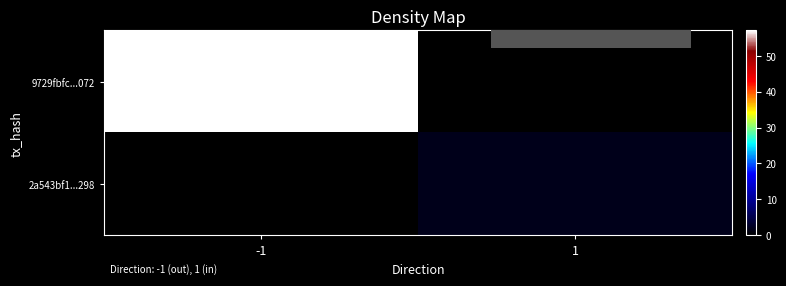

At 1, list the series in order from smallest to largest.

9729fbfc...072, 2a543bf1...298